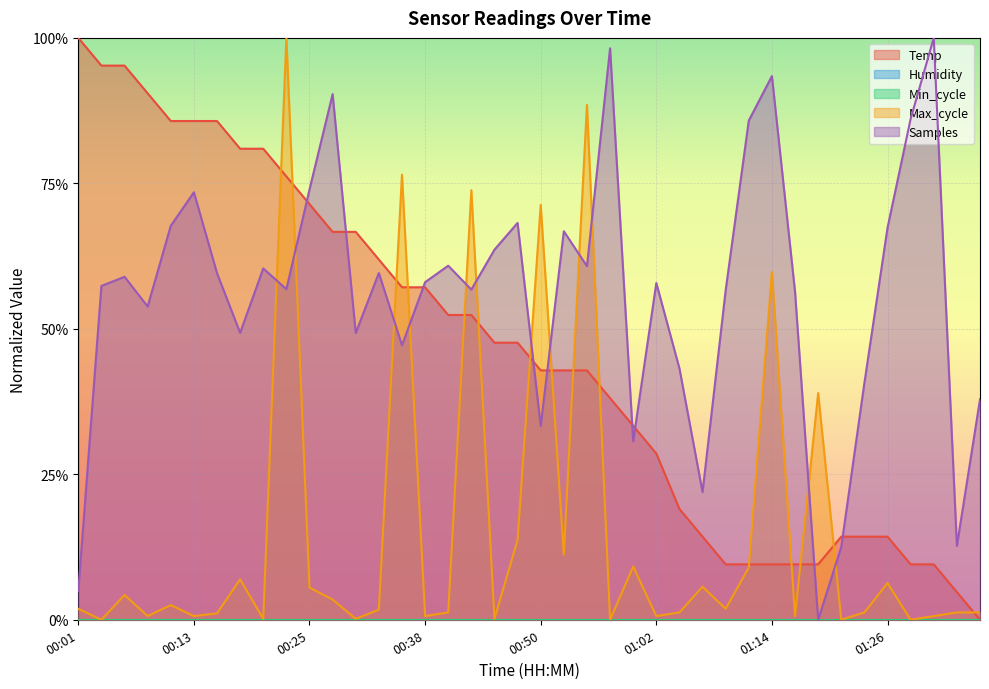

Reading right to left, transcribe all the data shown in this chart.

Temp: 01:36=0.0	01:33=0.0	01:31=0.1	01:29=0.1	01:26=0.1	01:24=0.1	01:21=0.1	01:19=0.1	01:16=0.1	01:14=0.1	01:12=0.1	01:09=0.1	01:07=0.1	01:04=0.2	01:02=0.3	00:59=0.3	00:57=0.4	00:55=0.4	00:52=0.4	00:50=0.4	00:47=0.5	00:45=0.5	00:42=0.5	00:40=0.5	00:38=0.6	00:35=0.6	00:33=0.6	00:30=0.7	00:28=0.7	00:25=0.7	00:23=0.8	00:21=0.8	00:18=0.8	00:16=0.9	00:13=0.9	00:11=0.9	00:08=0.9	00:06=1.0	00:04=1.0	00:01=1.0
Max_cycle: 01:36=0.0	01:33=0.0	01:31=0.0	01:29=0.0	01:26=0.1	01:24=0.0	01:21=0.0	01:19=0.4	01:16=0.0	01:14=0.6	01:12=0.1	01:09=0.0	01:07=0.1	01:04=0.0	01:02=0.0	00:59=0.1	00:57=0.0	00:55=0.9	00:52=0.1	00:50=0.7	00:47=0.1	00:45=0.0	00:42=0.7	00:40=0.0	00:38=0.0	00:35=0.8	00:33=0.0	00:30=0.0	00:28=0.0	00:25=0.1	00:23=1.0	00:21=0.0	00:18=0.1	00:16=0.0	00:13=0.0	00:11=0.0	00:08=0.0	00:06=0.0	00:04=0.0	00:01=0.0
Samples: 01:36=0.4	01:33=0.1	01:31=1.0	01:29=0.9	01:26=0.7	01:24=0.4	01:21=0.1	01:19=0.0	01:16=0.6	01:14=0.9	01:12=0.9	01:09=0.6	01:07=0.2	01:04=0.4	01:02=0.6	00:59=0.3	00:57=1.0	00:55=0.6	00:52=0.7	00:50=0.3	00:47=0.7	00:45=0.6	00:42=0.6	00:40=0.6	00:38=0.6	00:35=0.5	00:33=0.6	00:30=0.5	00:28=0.9	00:25=0.7	00:23=0.6	00:21=0.6	00:18=0.5	00:16=0.6	00:13=0.7	00:11=0.7	00:08=0.5	00:06=0.6	00:04=0.6	00:01=0.0